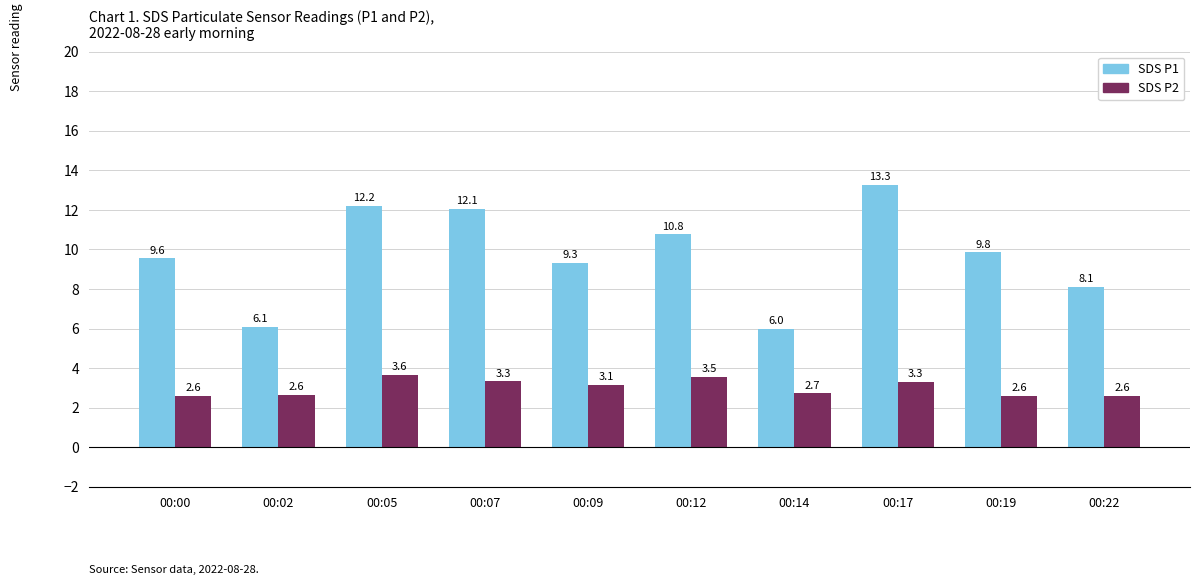

What is the maximum value shown in the chart?

13.3